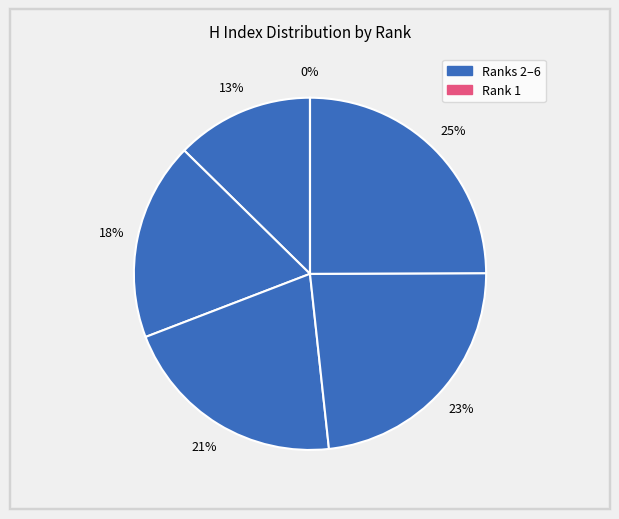

To the nearest percent, what is the average slice percentage?

17%